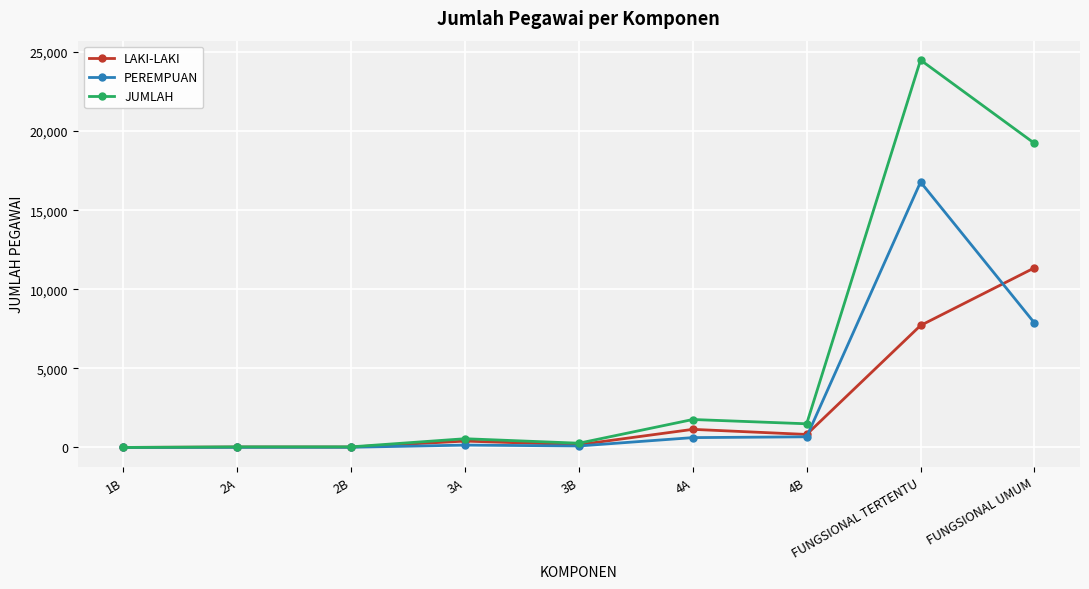

At which label is PEREMPUAN closest to 8391?

FUNGSIONAL UMUM